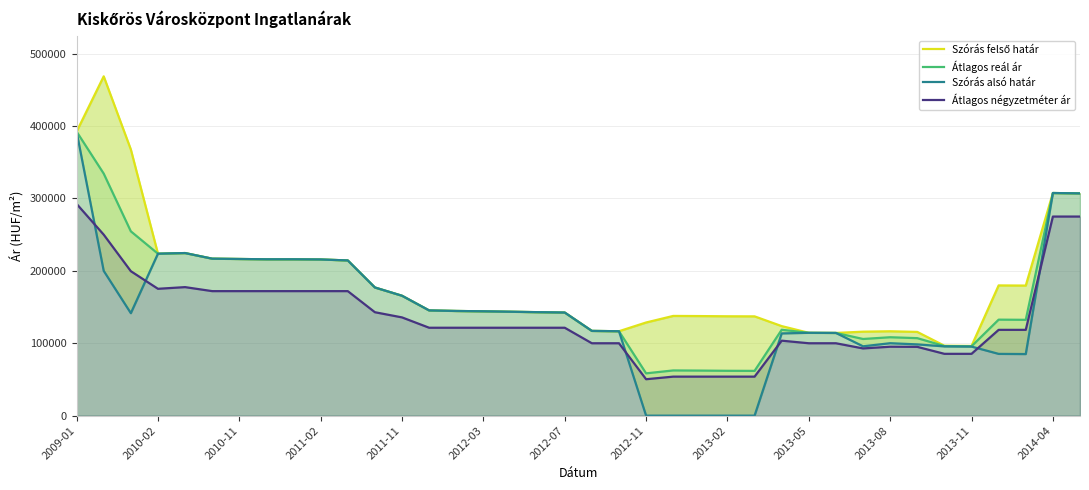

What is the lowest value of the Átlagos négyzetméter ár series?

50331